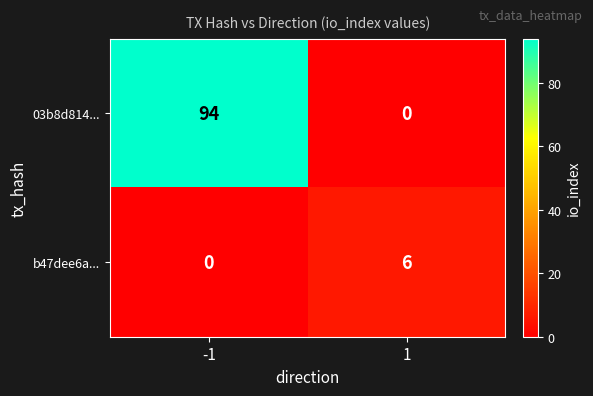

Reading left to right, what are all the values shown in this chart?

03b8d814...: -1=94	1=0
b47dee6a...: -1=0	1=6